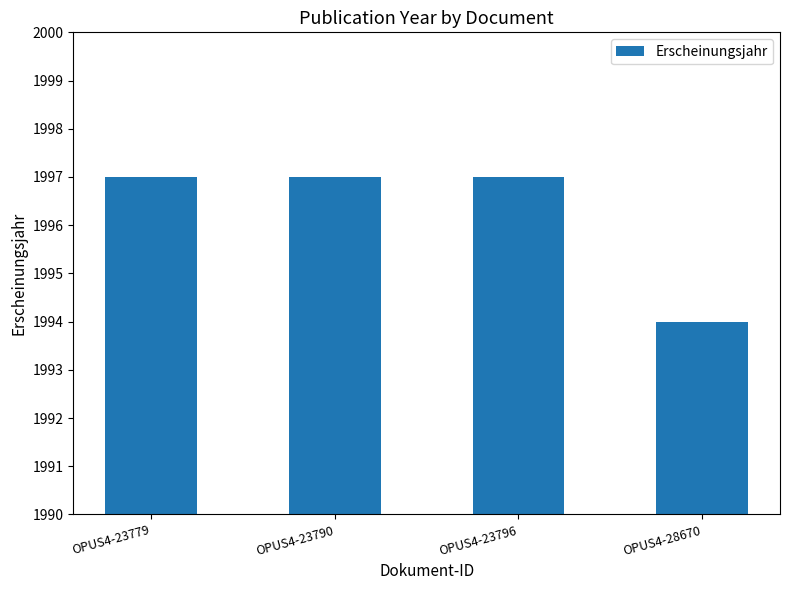

How many data points does each series have?

4